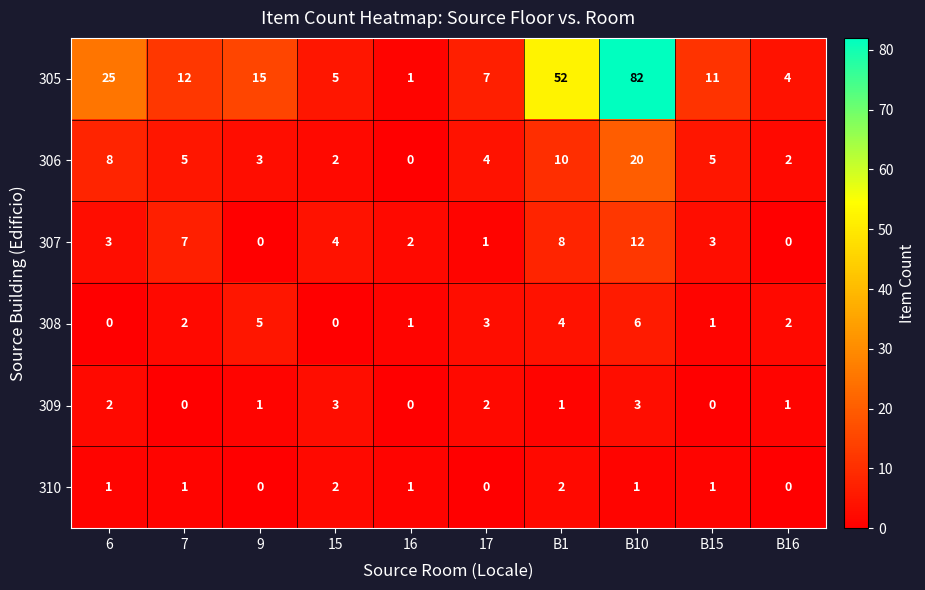

Which series changed the most between 7 and B10?

305